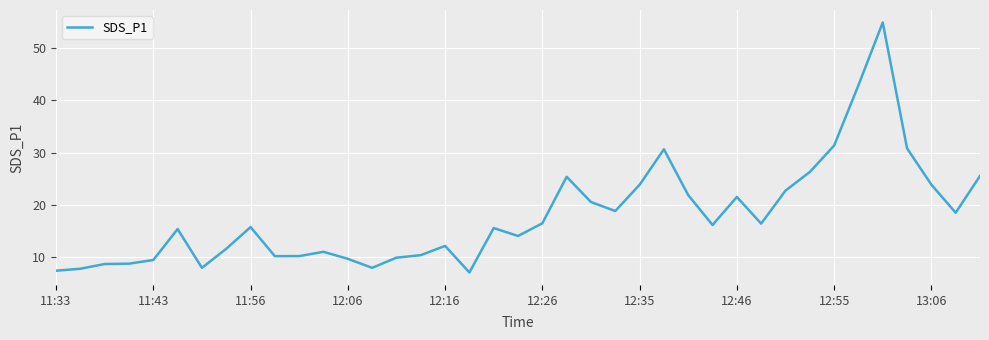

What is the minimum value shown in the chart?

7.1